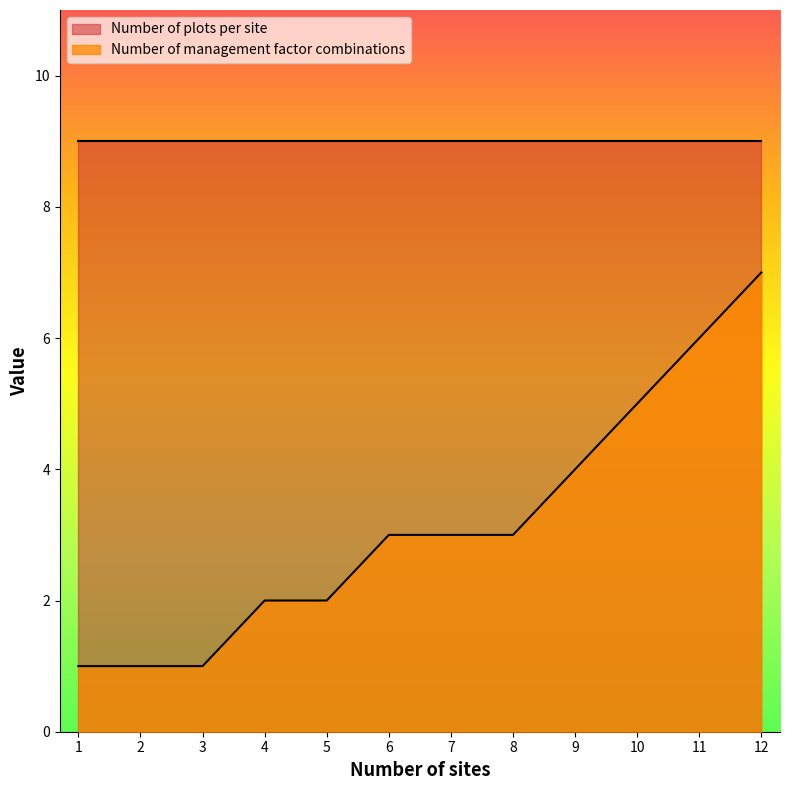

How many distinct data groups are displayed?

2